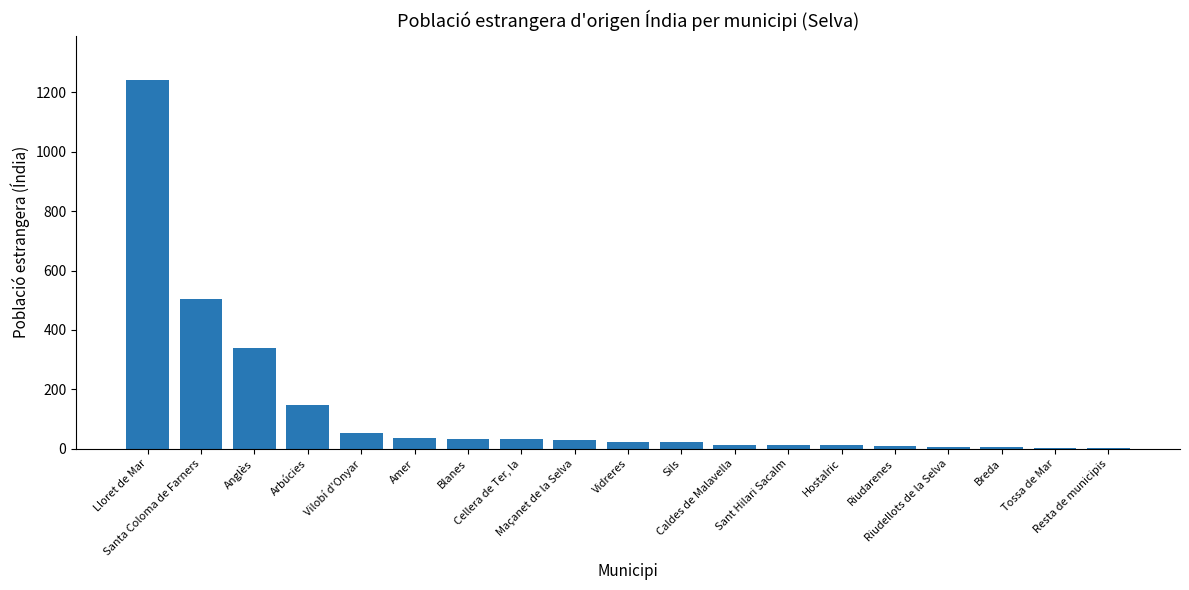

Is it true that the value at Arbúcies is 246?

False